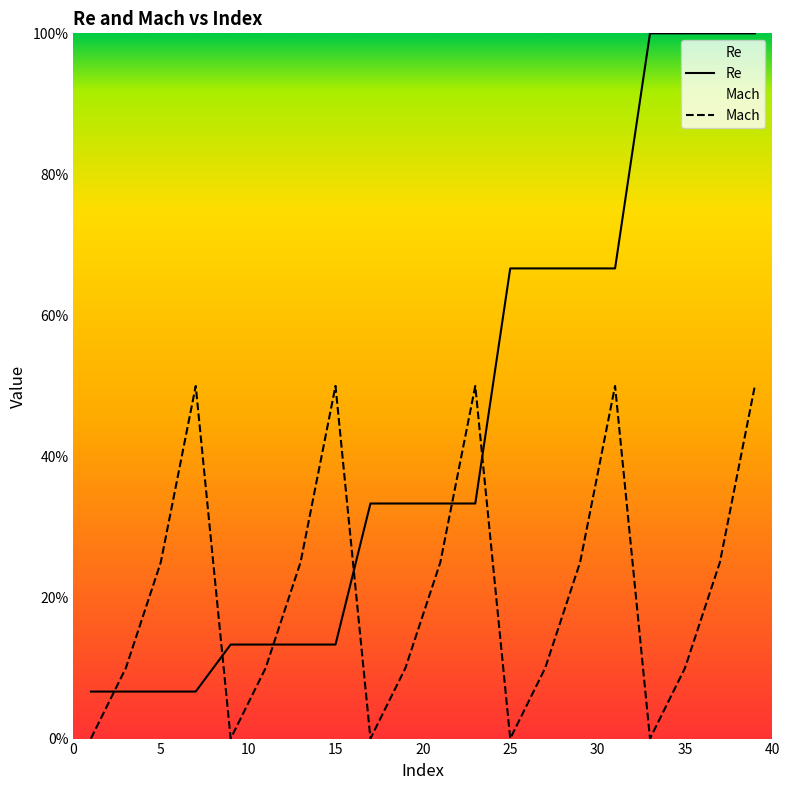

Where is the first local maximum for Mach?

7